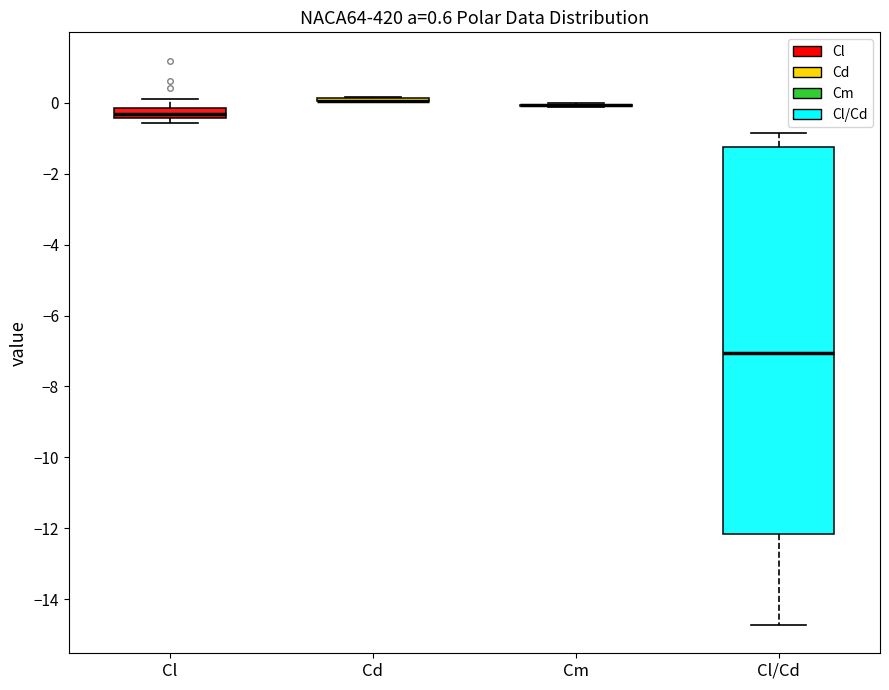

Comparing the boxes themselves (not the whiskers), which one is the tallest?

Cl/Cd